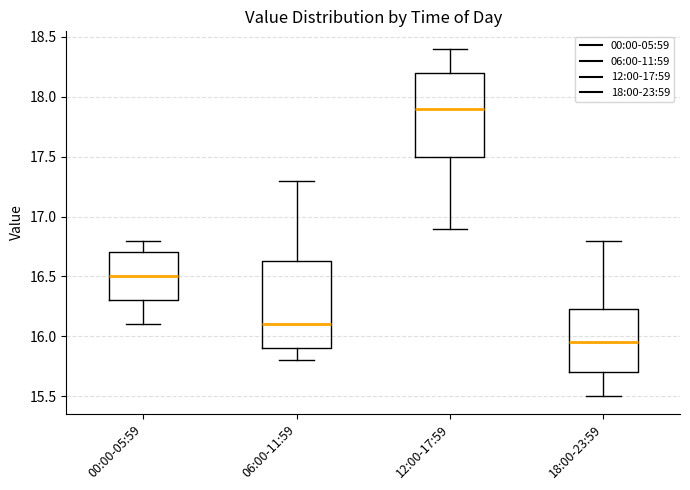

Which box has the highest median line?

12:00-17:59